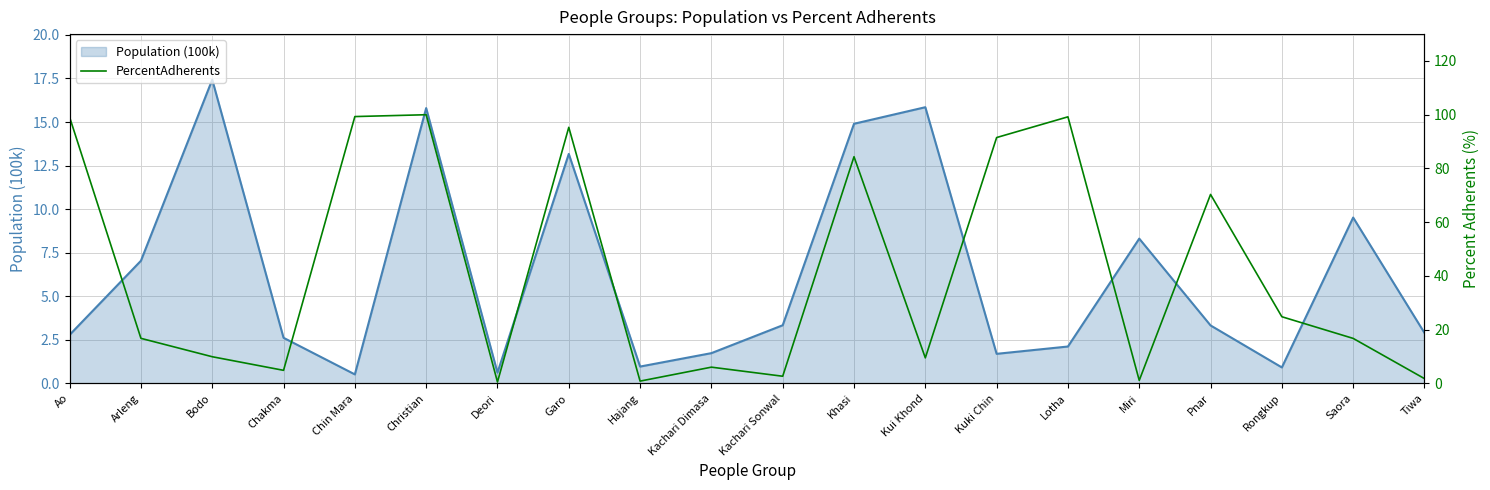

What is the label of the 5th point from the left?

Chin Mara